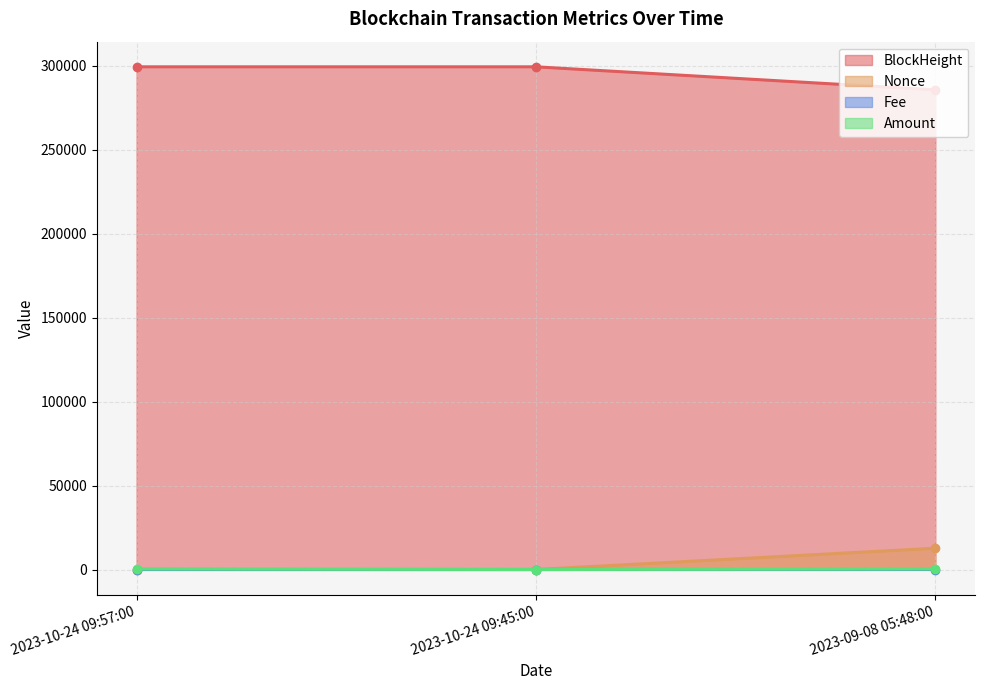

What position from the right is 2023-09-08 05:48:00?

1